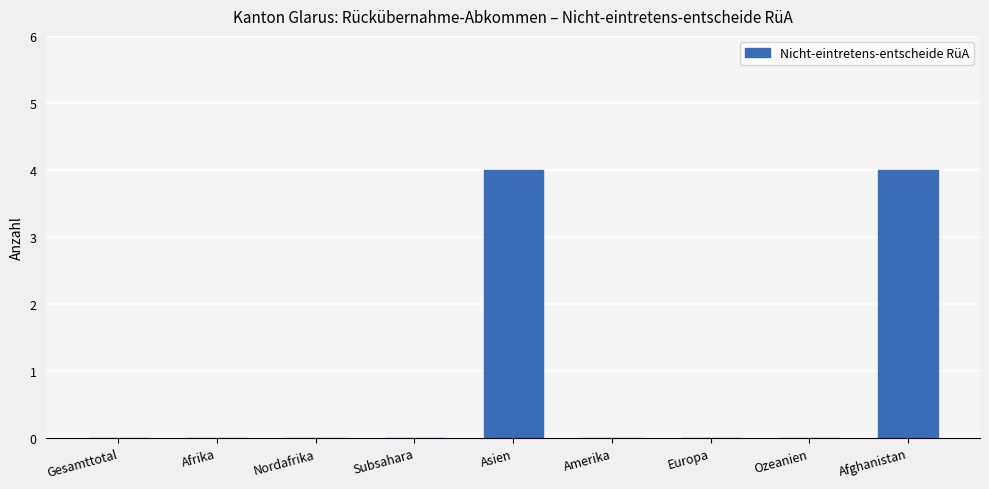

Reading left to right, list all the values displayed in this chart.

0	0	0	0	4	0	0	0	4